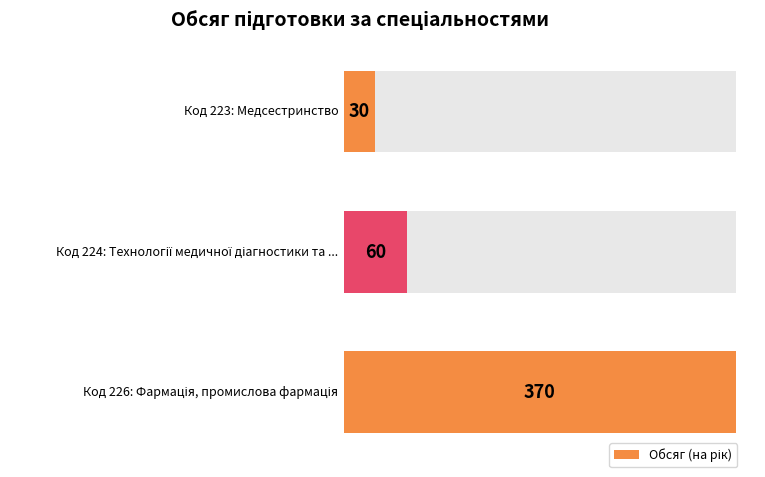

At which category does the chart reach its minimum across all series?

223